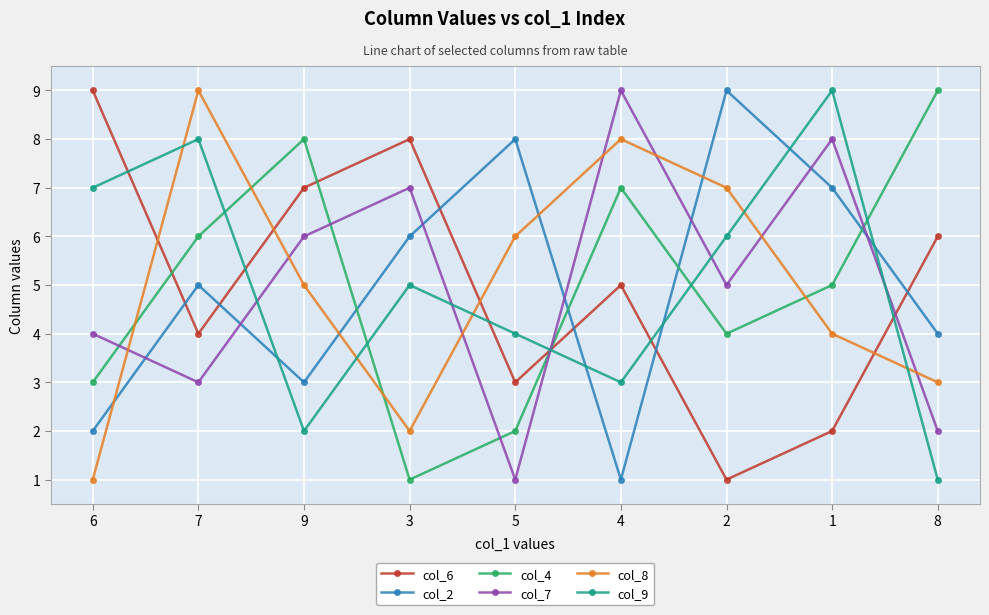

What is the label of the 7th point from the right?

9